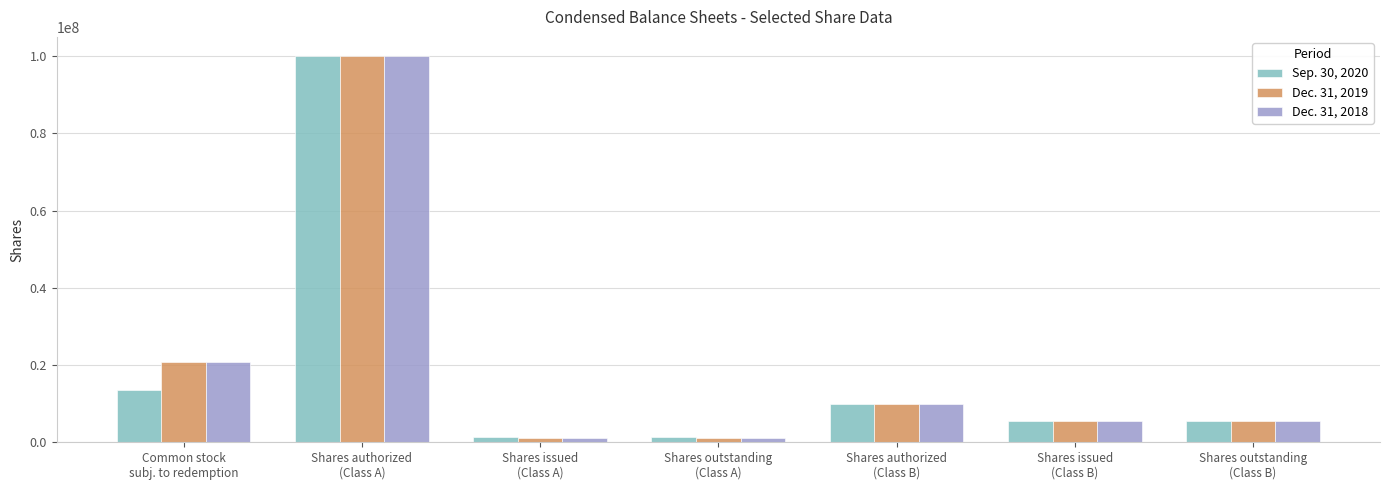

What is the label of the 5th bar from the right?

Shares issued
(Class A)